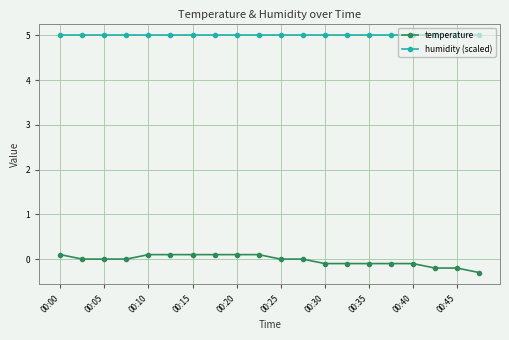

Rank the series by their maximum value, from lowest to highest.

temperature, humidity (scaled)